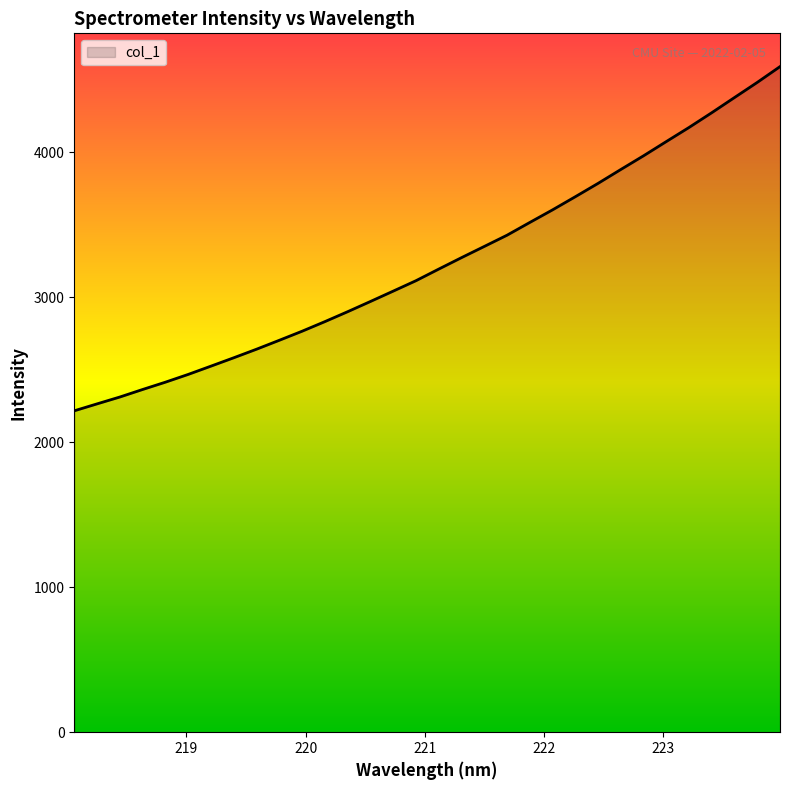

What is the difference between the maximum and minimum values?

2373.2